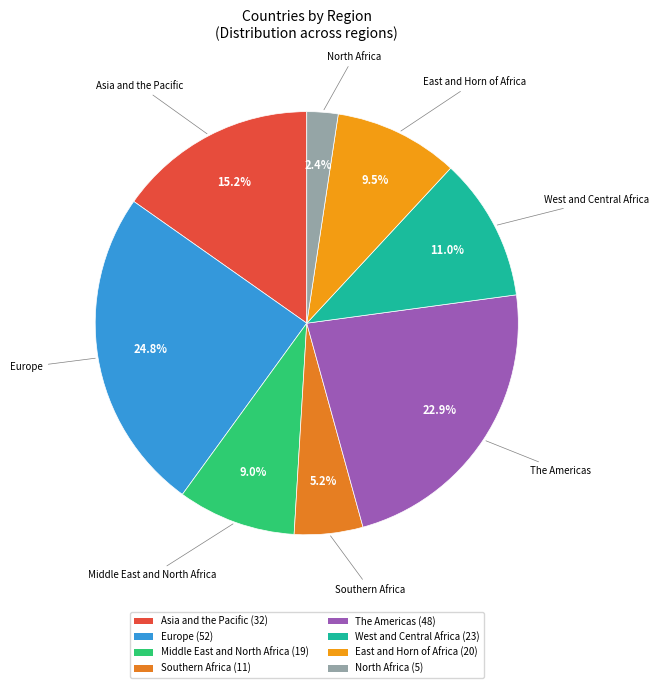

Which has a higher value, Middle East and North Africa or The Americas?

The Americas